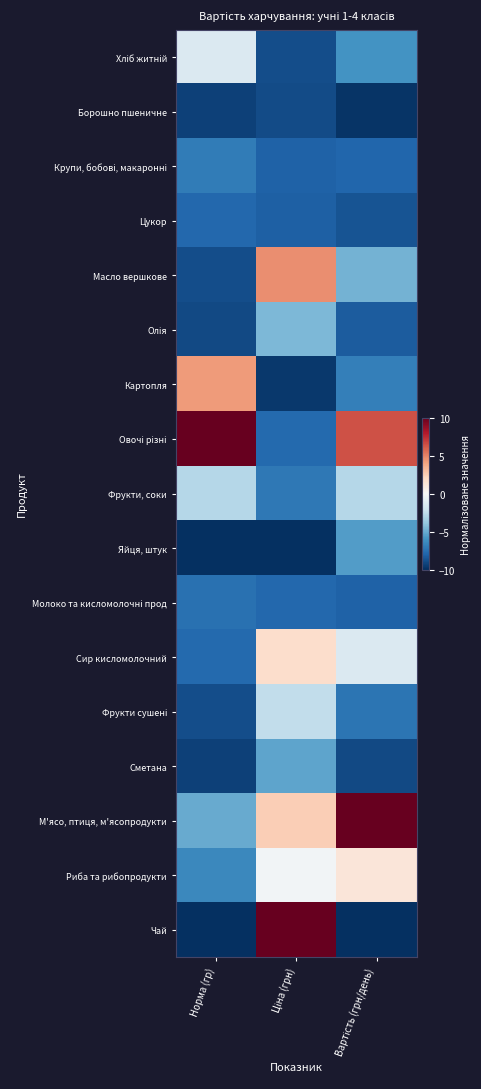

At which category is the sum across all series the highest?

Ціна (грн)